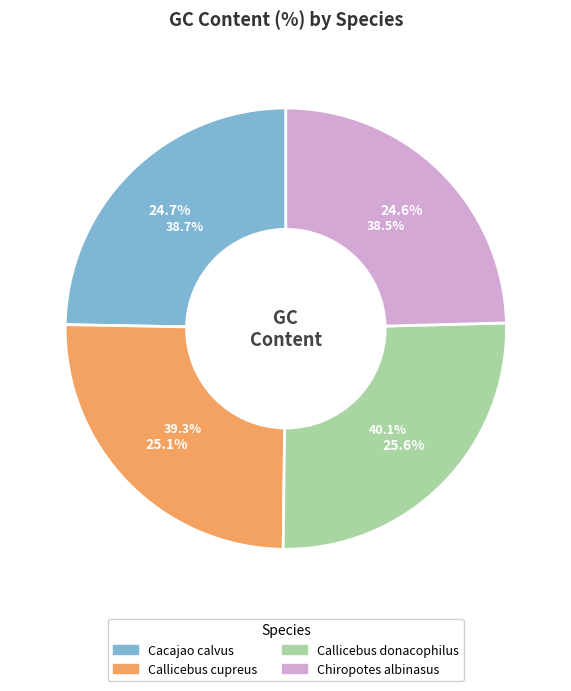

To the nearest percent, what percentage of the pie is Callicebus donacophilus?

26%